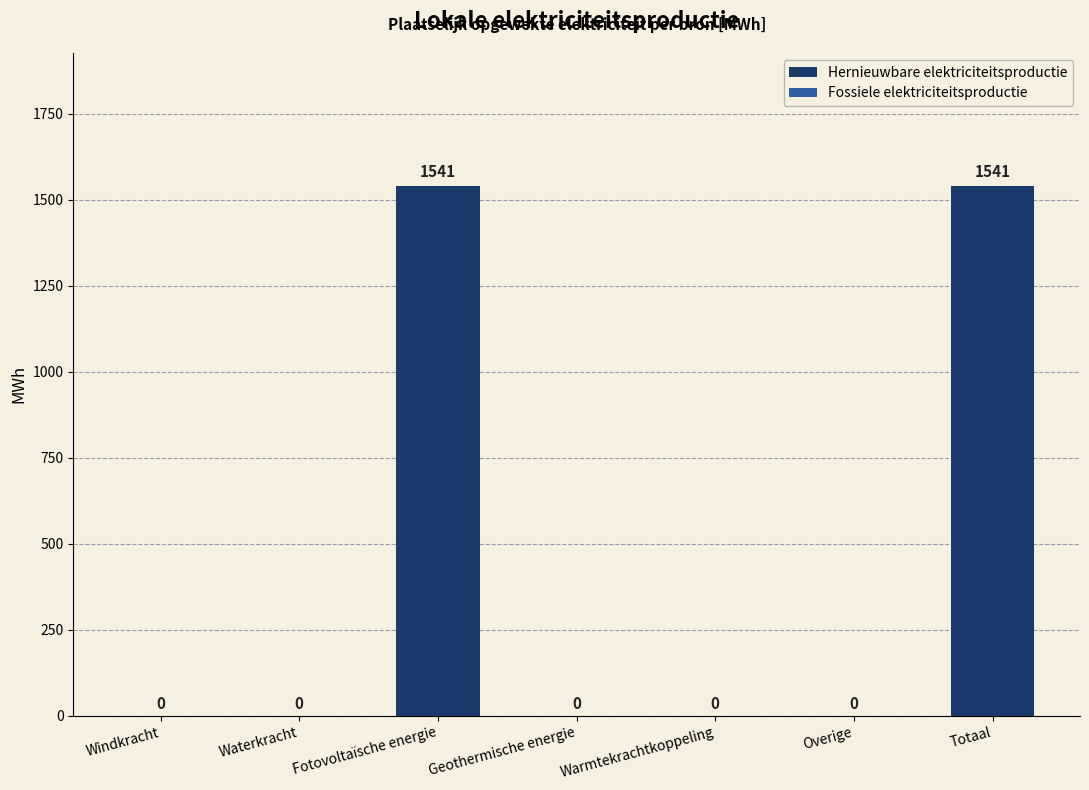

What is the maximum value shown in the chart?

1541.1